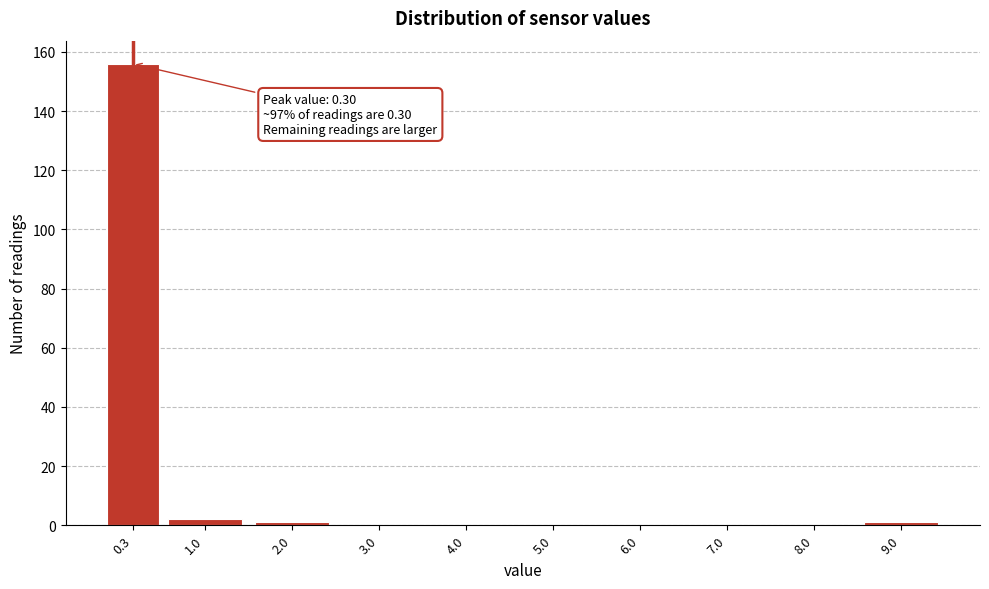

Reading left to right, list all the values displayed in this chart.

0.3=156	1.0=2	2.0=1	3.0=0	4.0=0	5.0=0	6.0=0	7.0=0	8.0=0	9.0=1